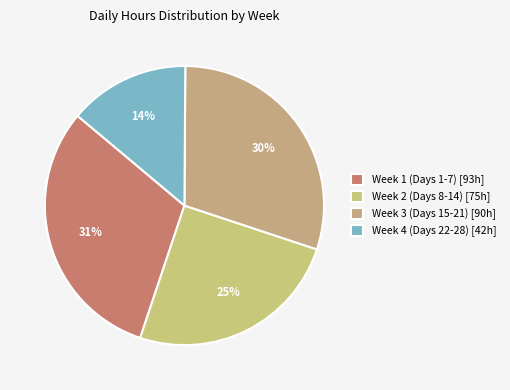

How many slices are in this pie chart?

4